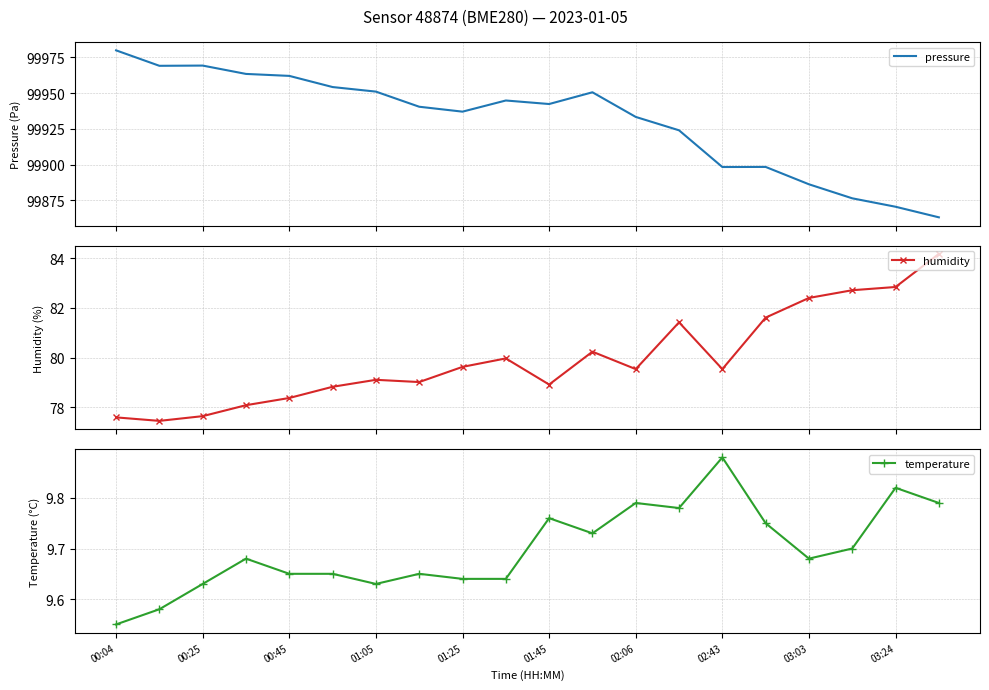

True or false: pressure and humidity intersect in this chart.

False